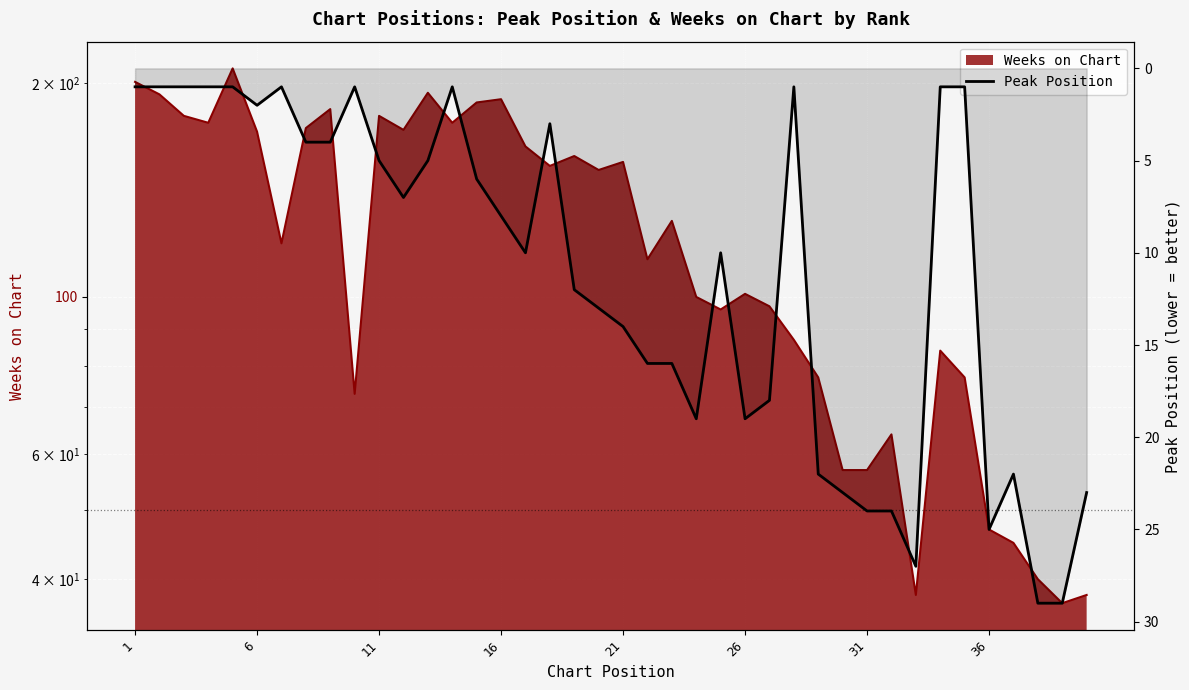

Reading right to left, transcribe all the data shown in this chart.

23	29	29	22	25	1	1	27	24	24	23	22	1	18	19	10	19	16	16	14	13	12	3	10	8	6	1	5	7	5	1	4	4	1	2	1	1	1	1	1